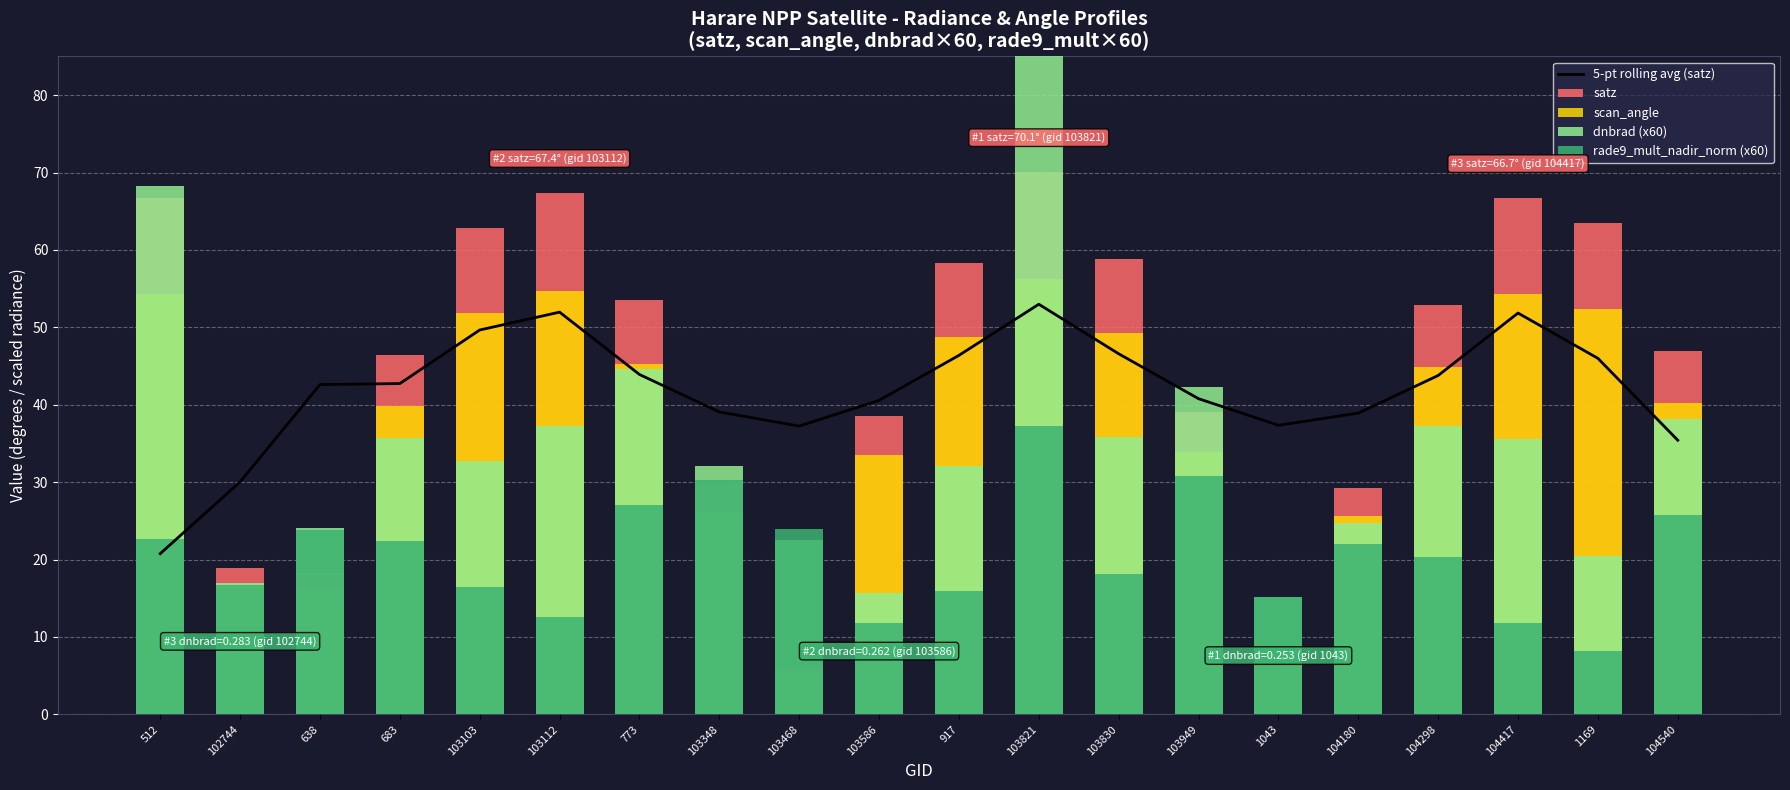

At which category is the sum across all series the highest?

103821